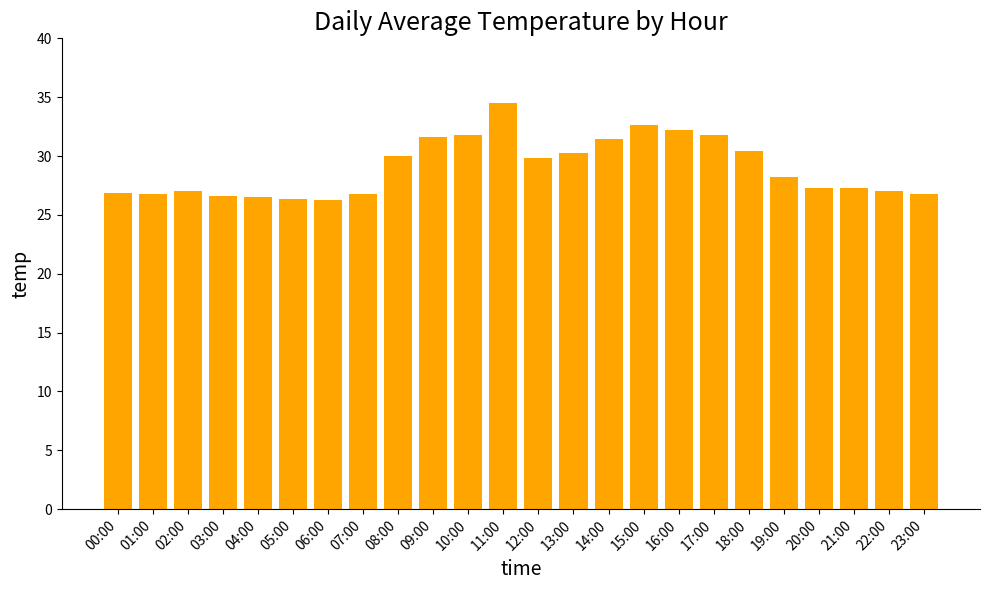

How many distinct data groups are displayed?

1